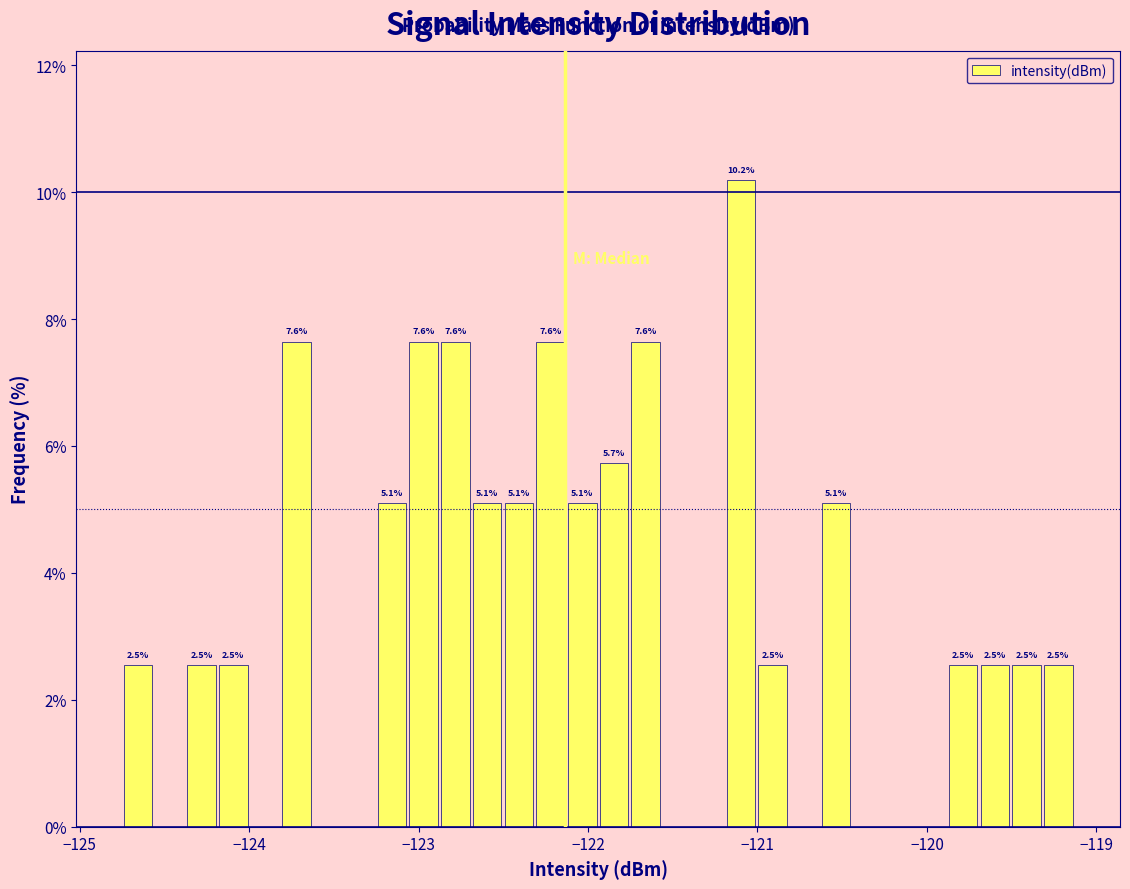

Around what value on the x-axis is the tallest bar? Give the approximate position of its centre, as read against the axis.

-121.1